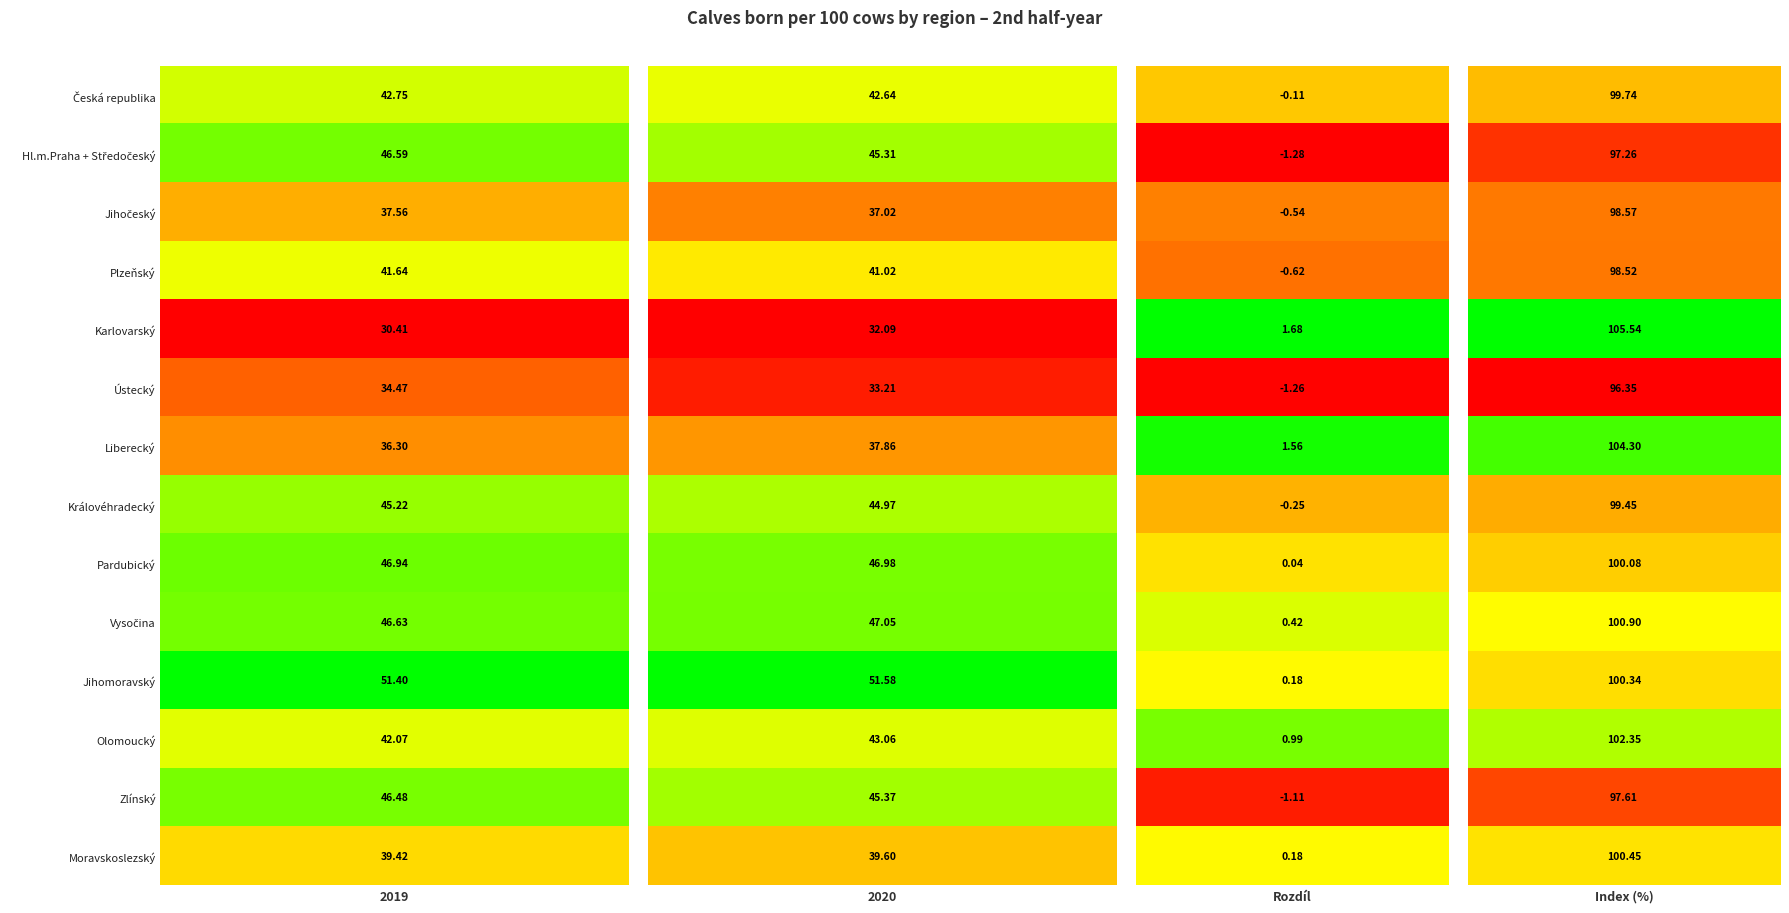

The value of Jihomoravský at Hl.m.Praha + Středočeský is 29.3. True or false?

False